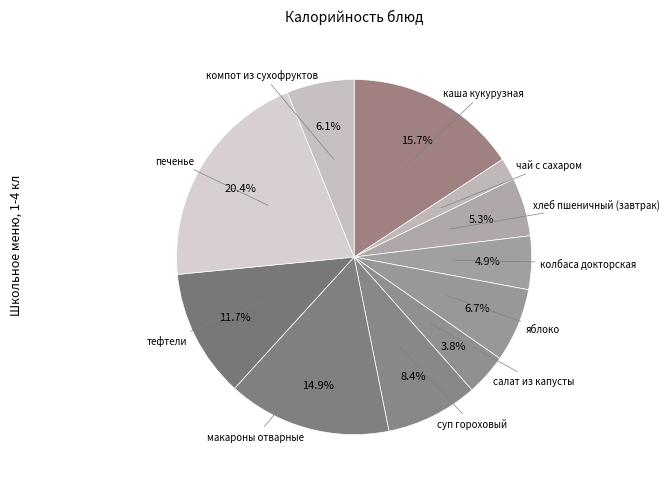

Which category has the biggest portion of the pie?

печенье